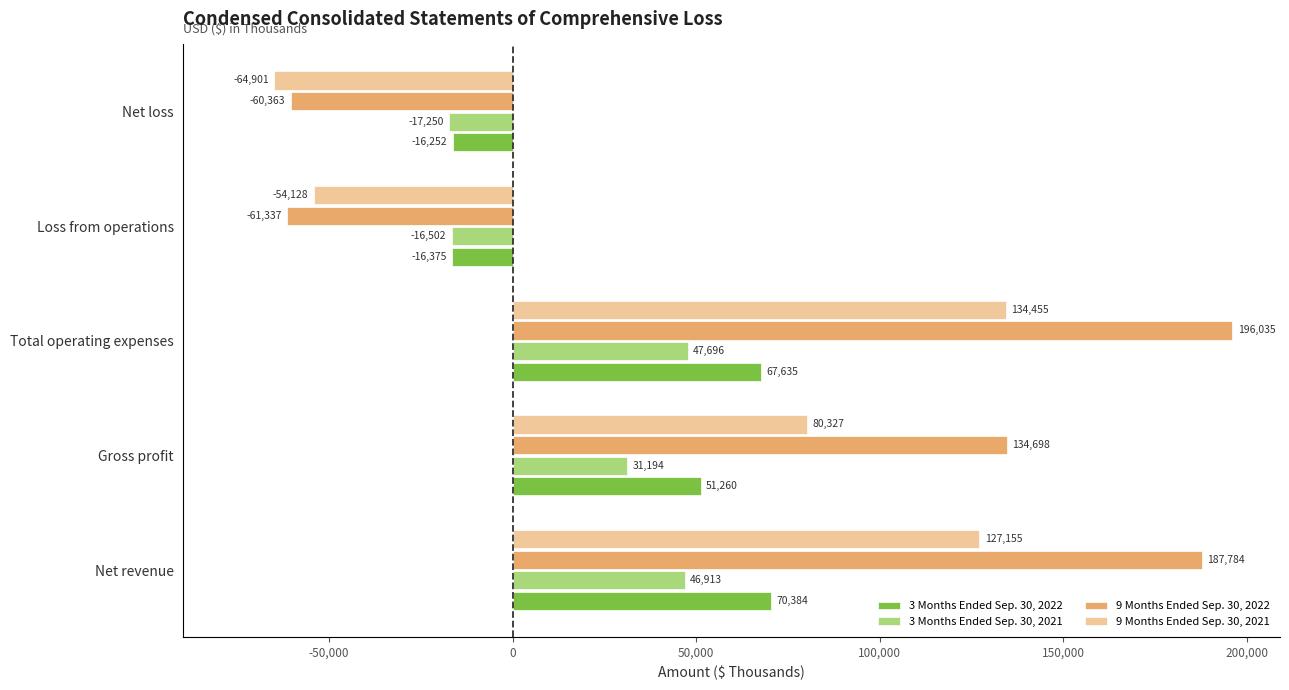

Which series has the widest spread of values?

9 Months Ended Sep. 30, 2022